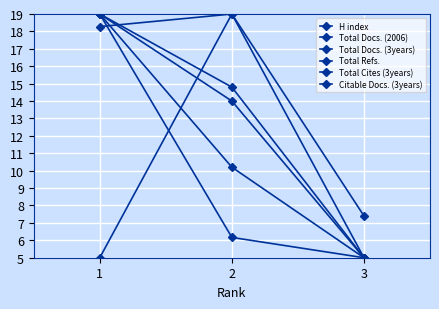

How many lines are shown in the chart?

6